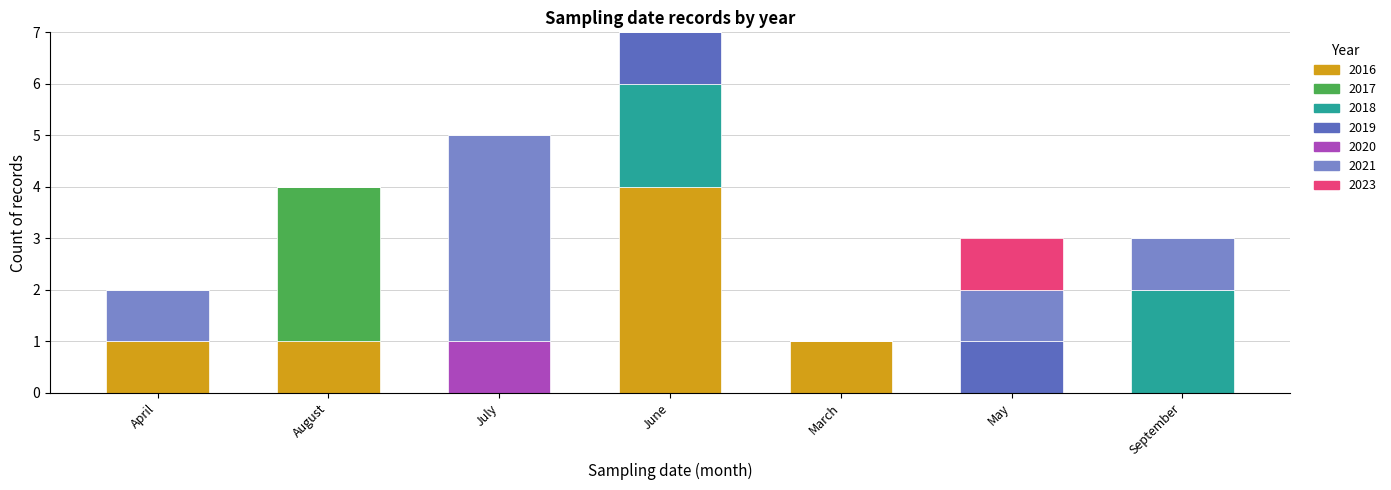

What is the highest value of the 2016 series?

4